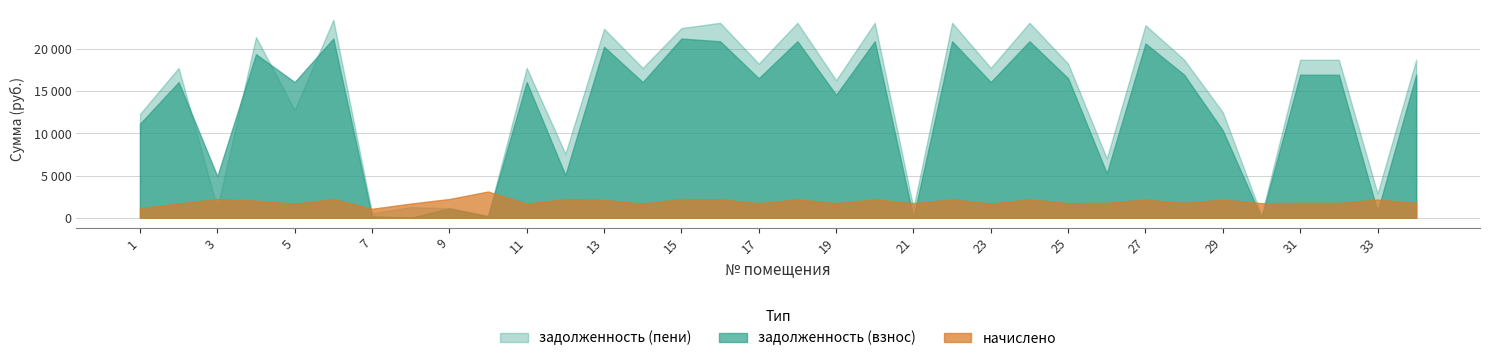

At which category is the sum across all series the highest?

6